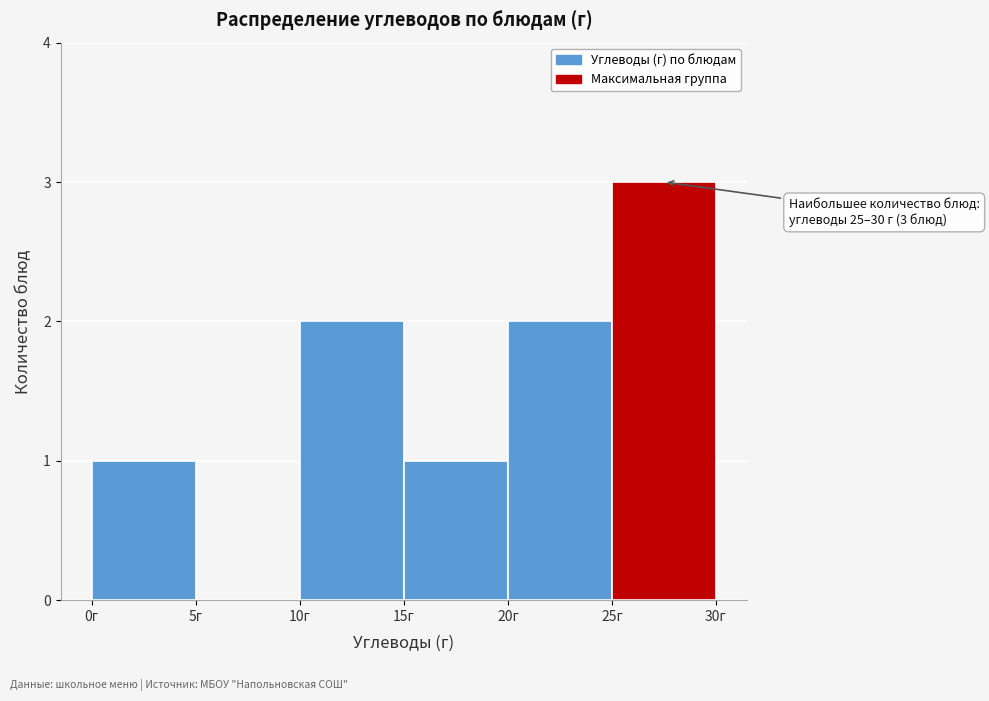

Which range on the x-axis has the tallest bar?

25 to 30